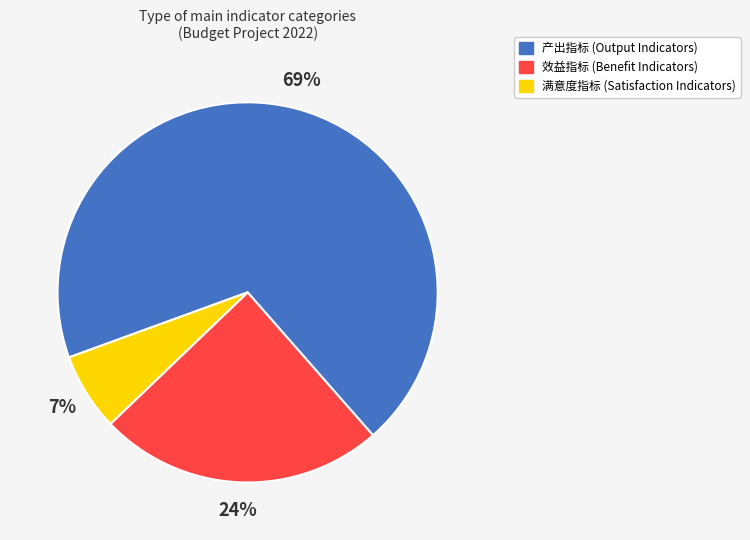

What is the smallest slice in the pie chart?

满意度指标